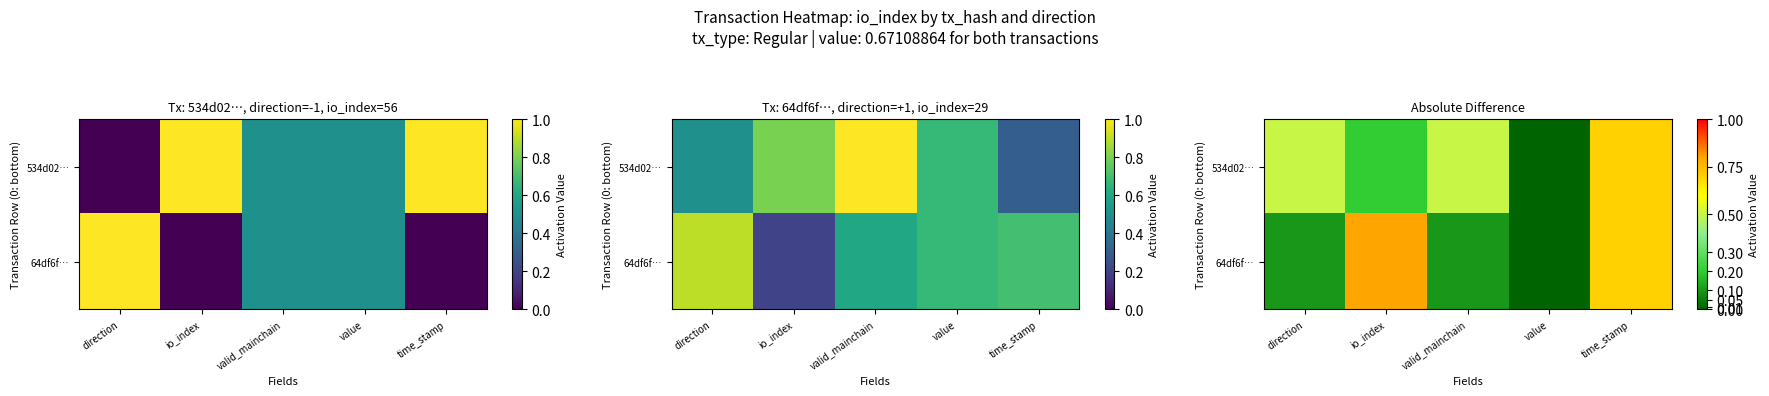

What is the maximum value for 534d02…?

0.7